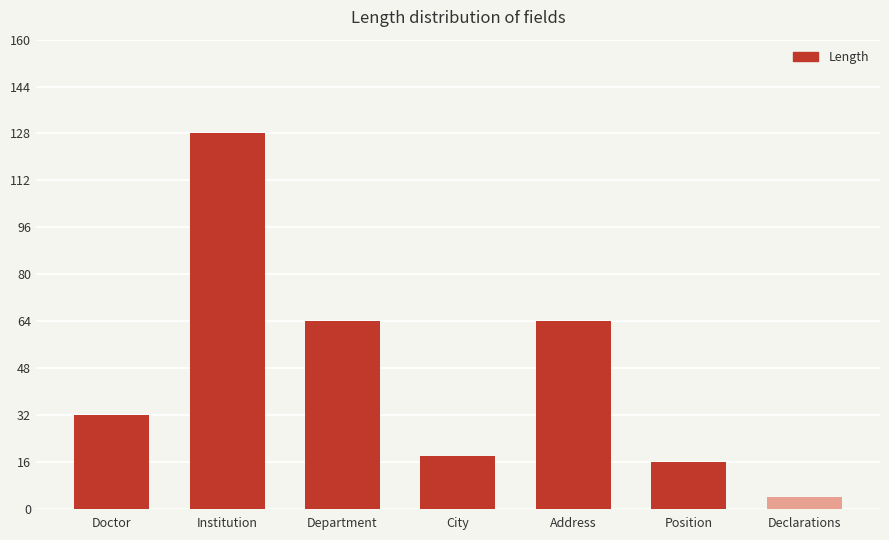

What is the ratio of the value at Institution to the value at Doctor?

4.0